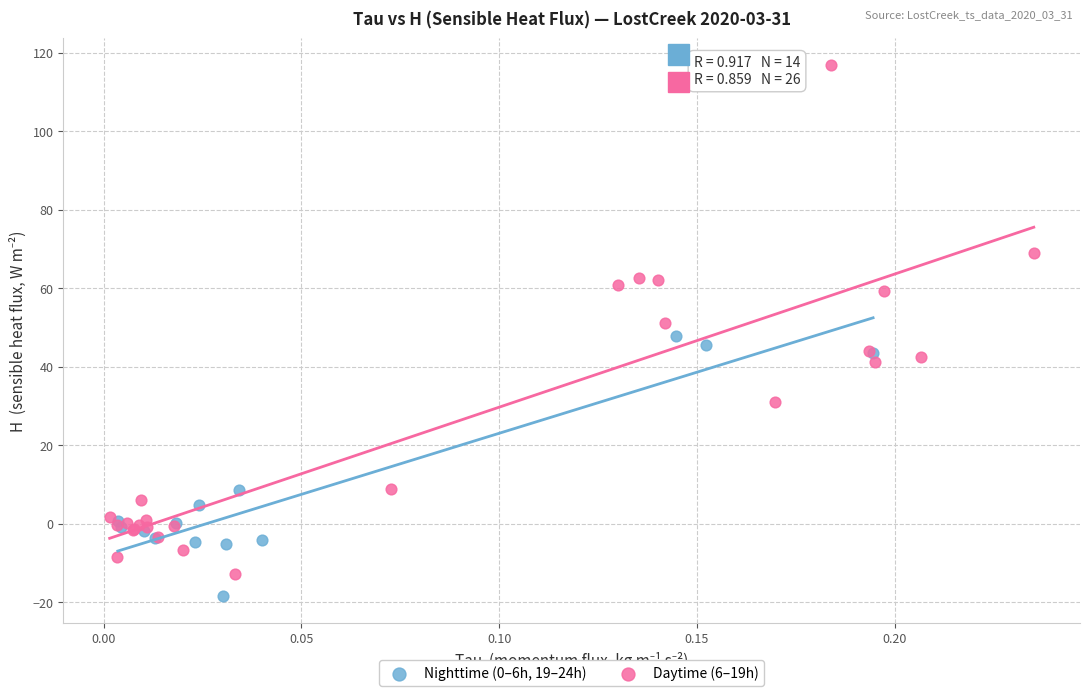

Which series contains the highest Y value?

Daytime (6–19h)